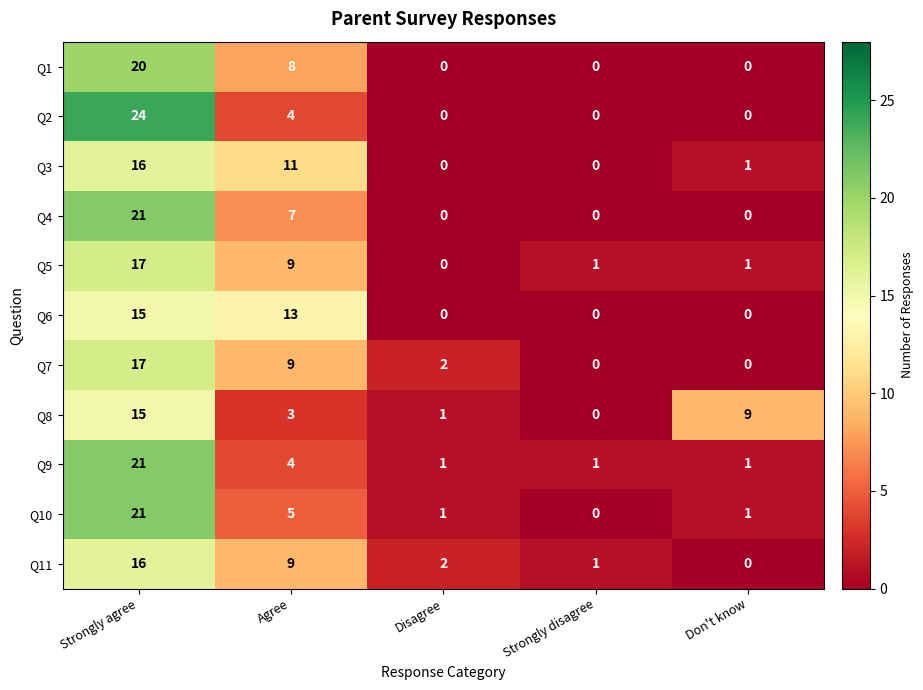

Which series has the largest range (max minus min)?

Q2